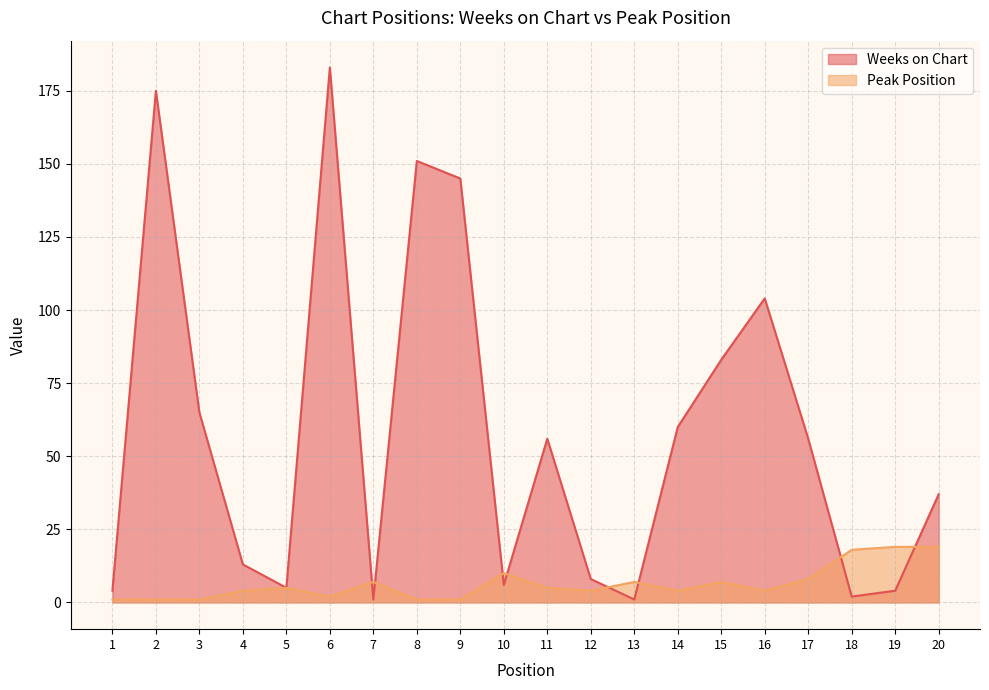

Which series changed the most between 2 and 20?

Weeks on Chart